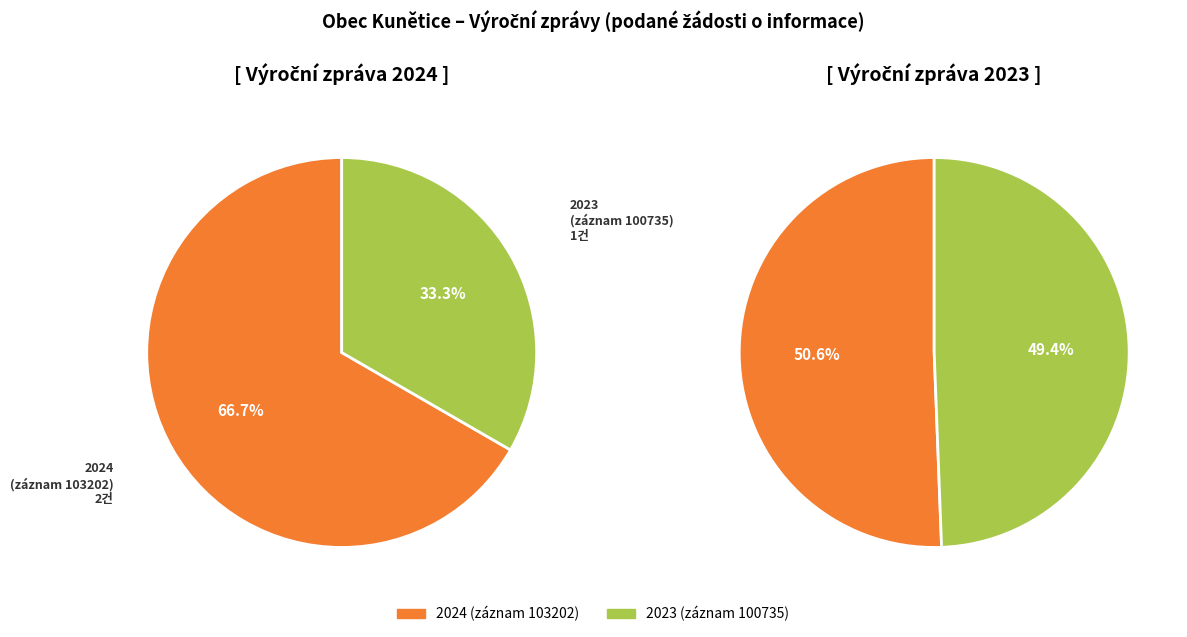

How many segments does this pie chart have?

2